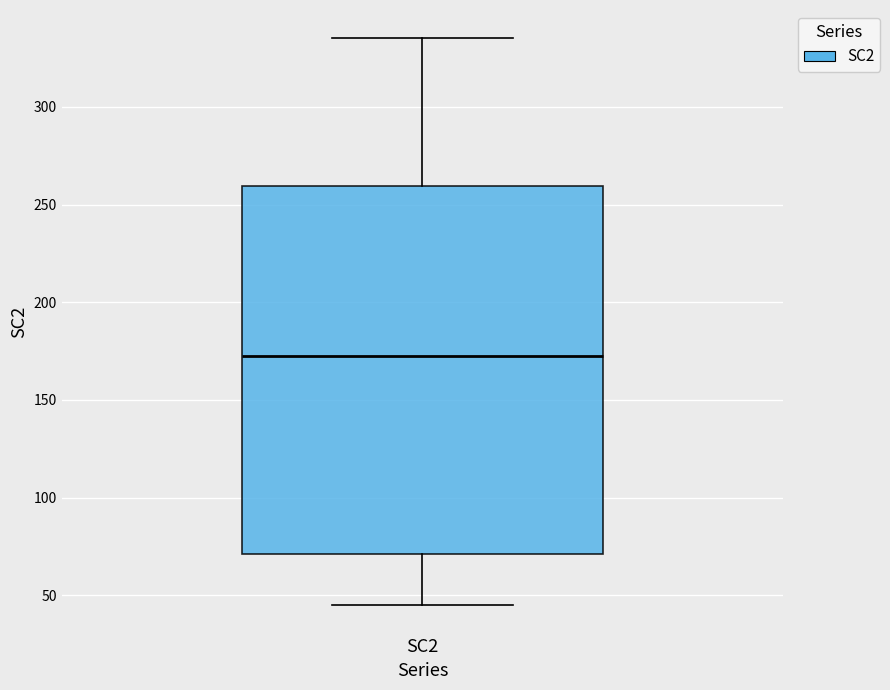

Read this box plot against the y-axis: the position of the median line, the range covered by the box, and the ends of both whiskers. The values are not printed on the chart, so give them approximately, as read against the axis.

median 175, box 70 to 260, whiskers 45 to 335